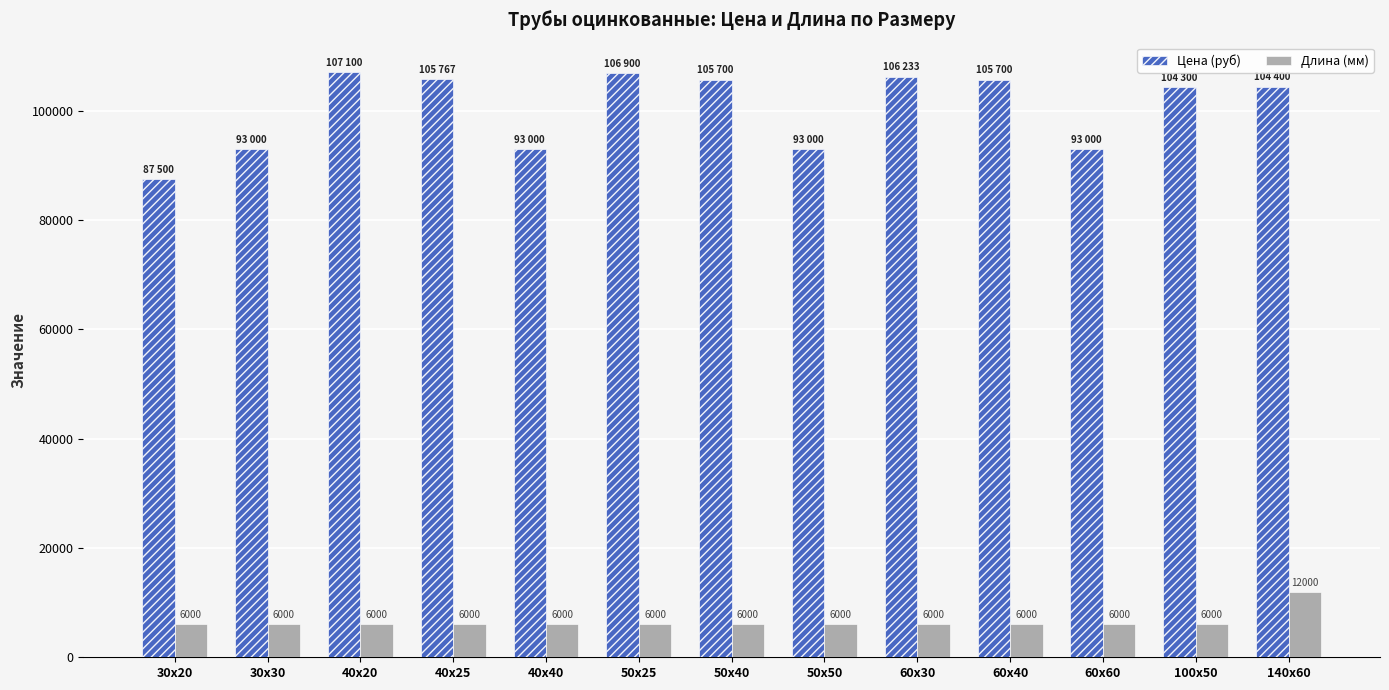

Between 30x30 and 140x60, which series saw the biggest shift?

Цена (руб)